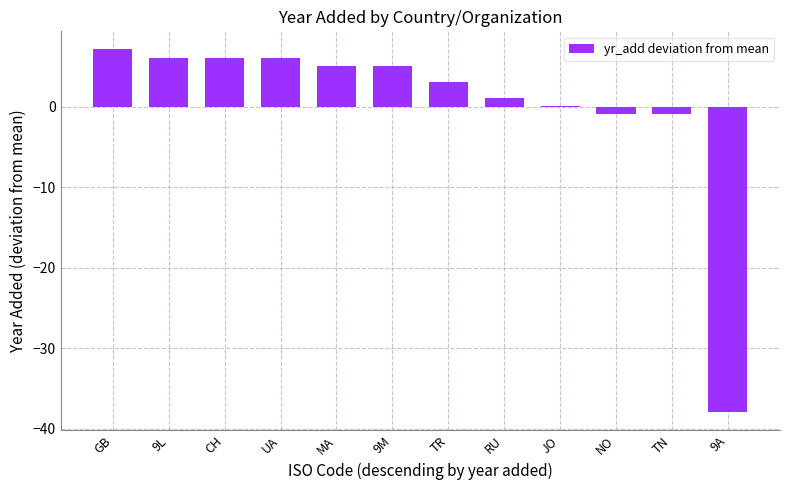

Is it true that the value at CH is 1.8?

False